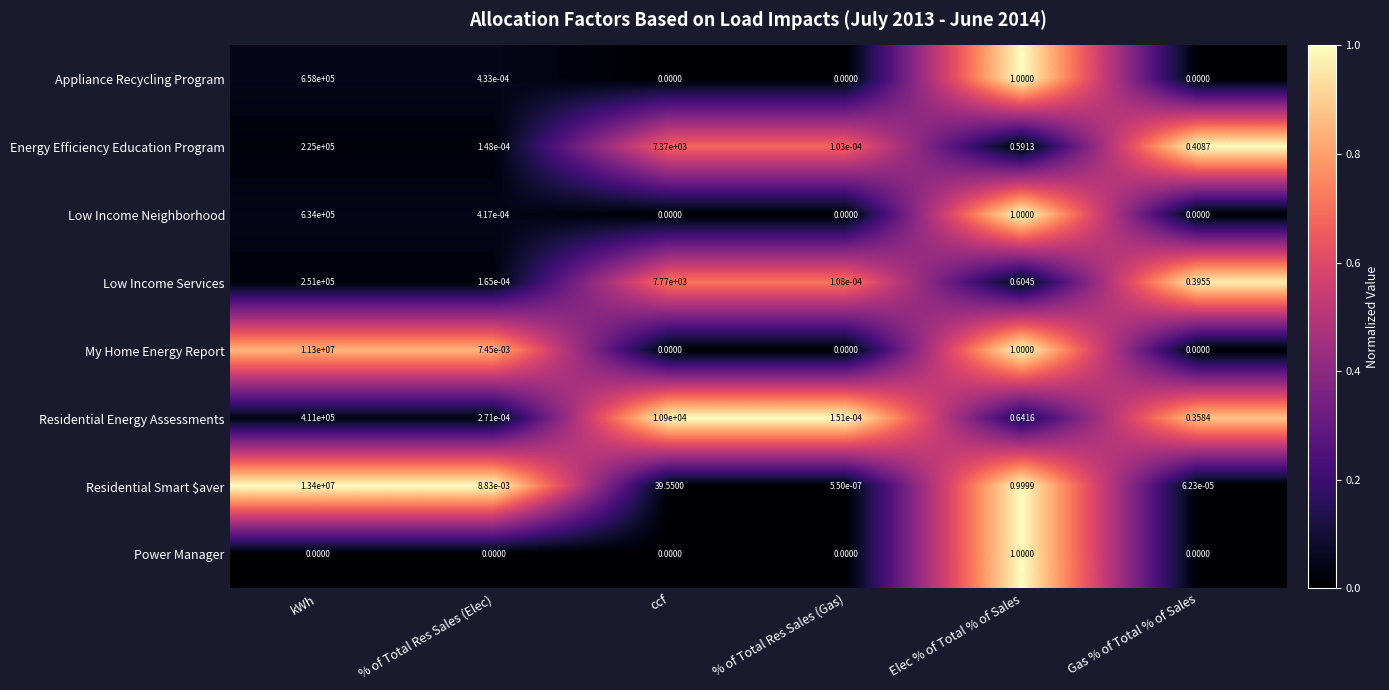

Which series has the largest total across all categories?

Residential Smart $aver